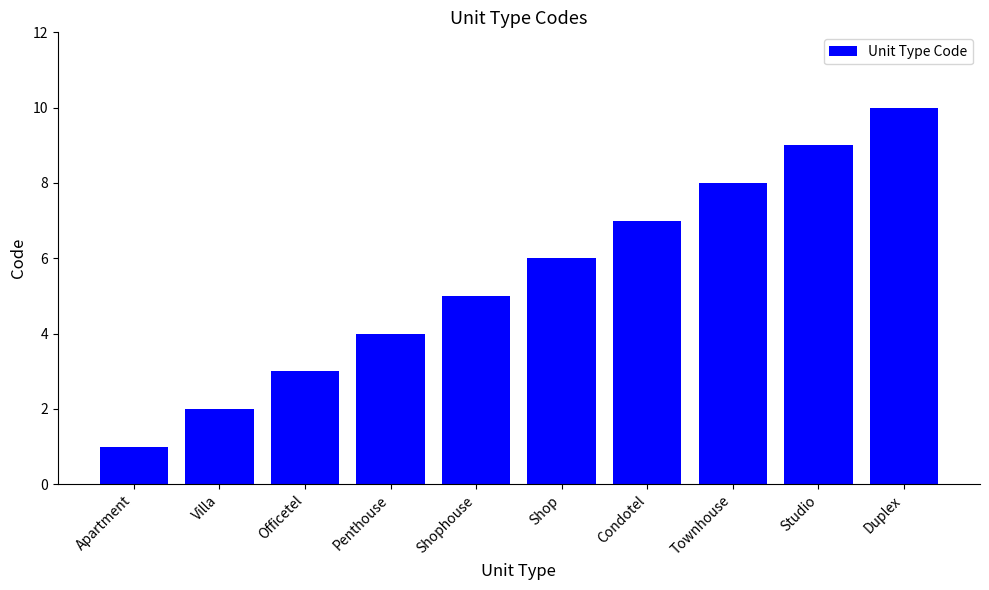

What value does the data have at Duplex?

10